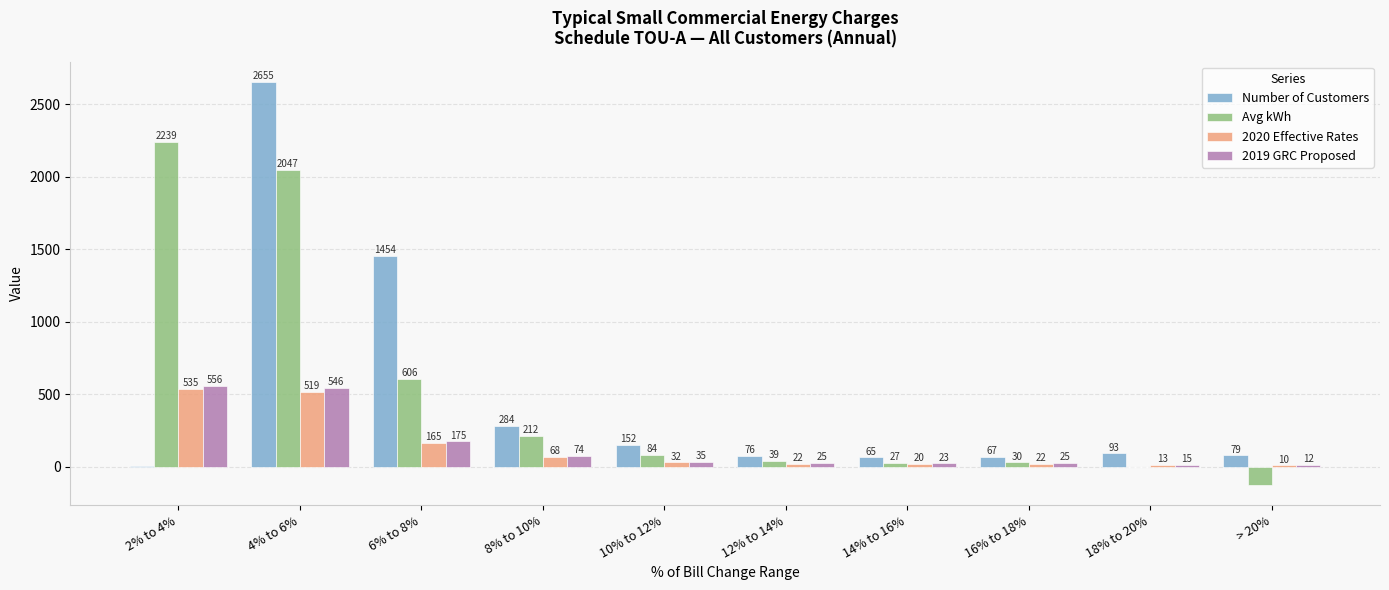

The 2020 Effective Rates series shows 67.7 at 8% to 10%. True or false?

True